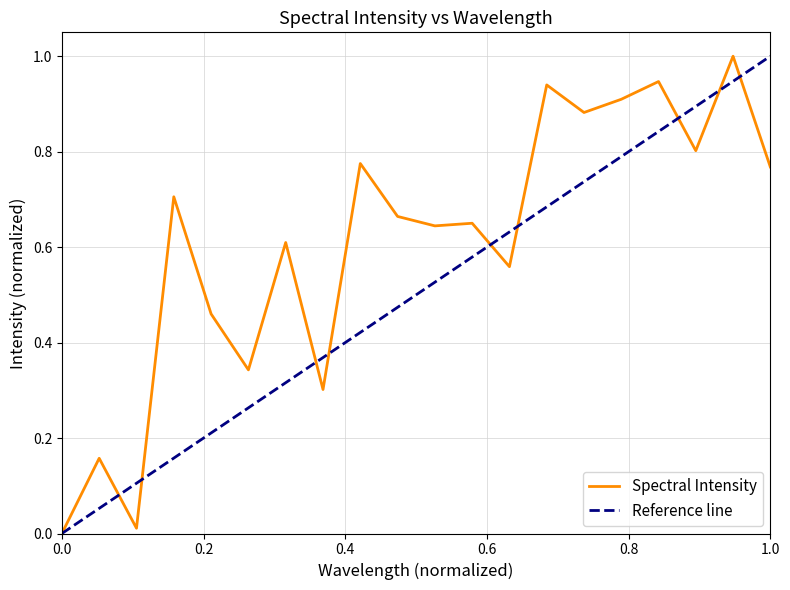

The value at 221.1174 is 1.4. True or false?

False